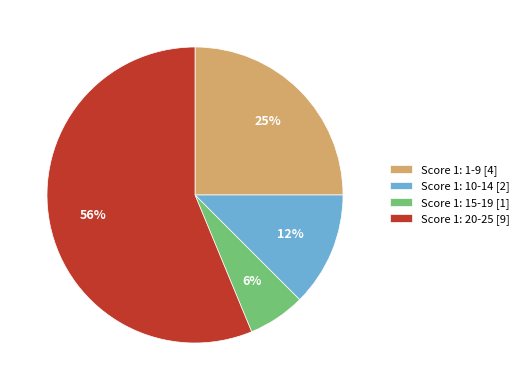

Which slice is the largest?

Score 1: 20-25 [9]